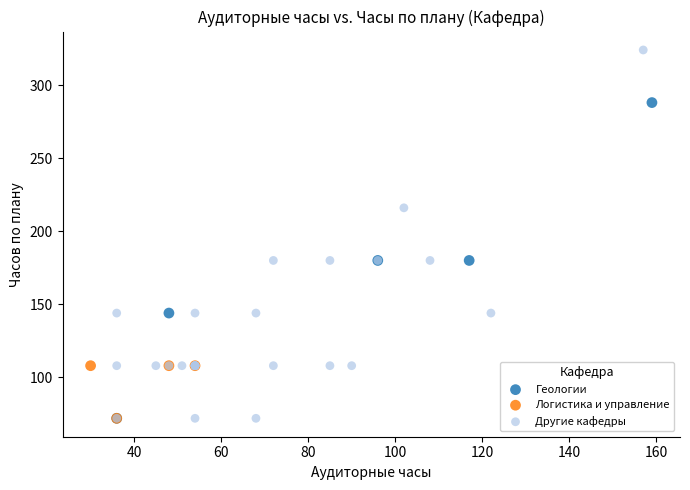

Which series contains the highest Y value?

Другие кафедры